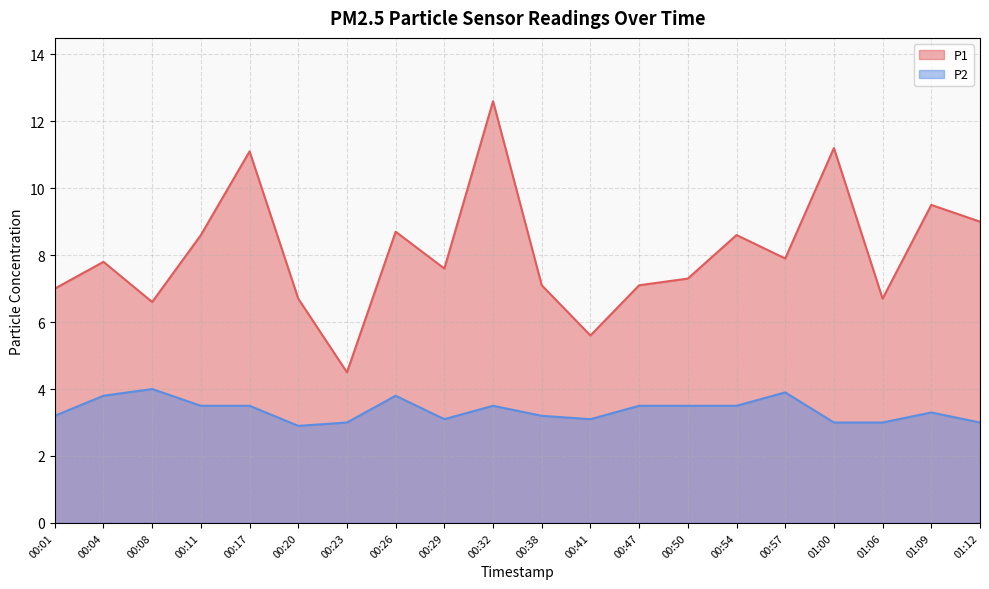

At which label is P1 closest to 8?

00:57